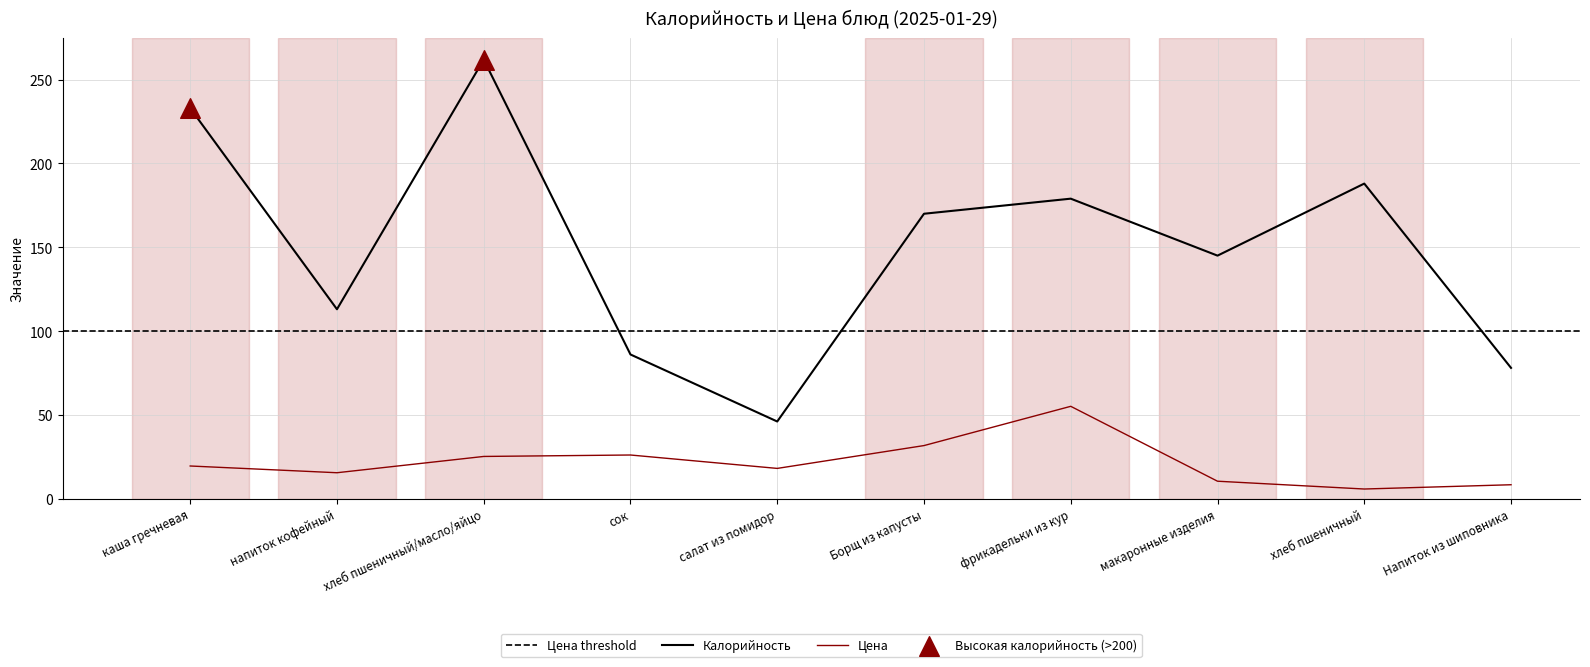

Which series has the largest Y range (max minus min)?

Калорийность